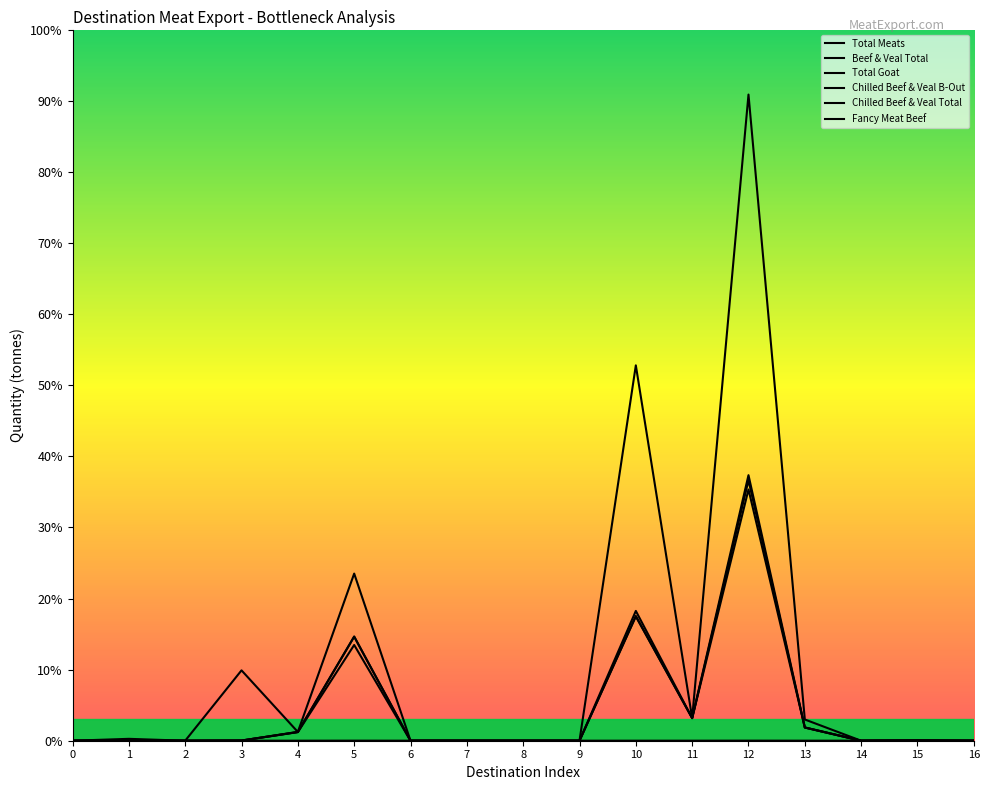

Where is Chilled Beef & Veal Total nearest to the value 642?

10